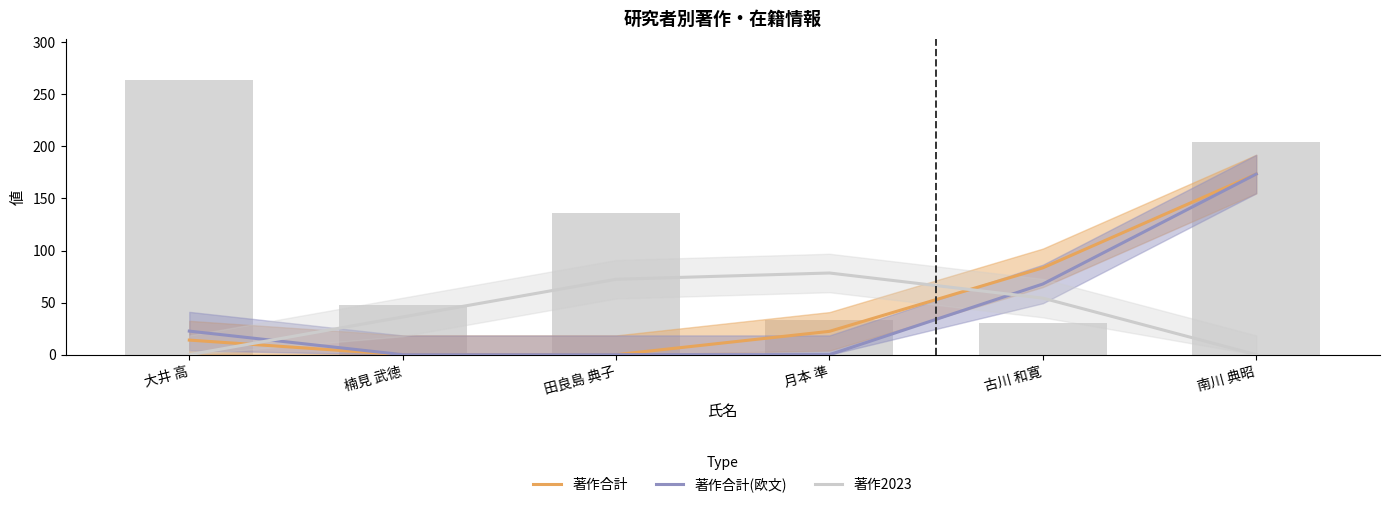

List the series in order of their peak value, highest first.

著作合計, 著作合計(欧文), 著作2023